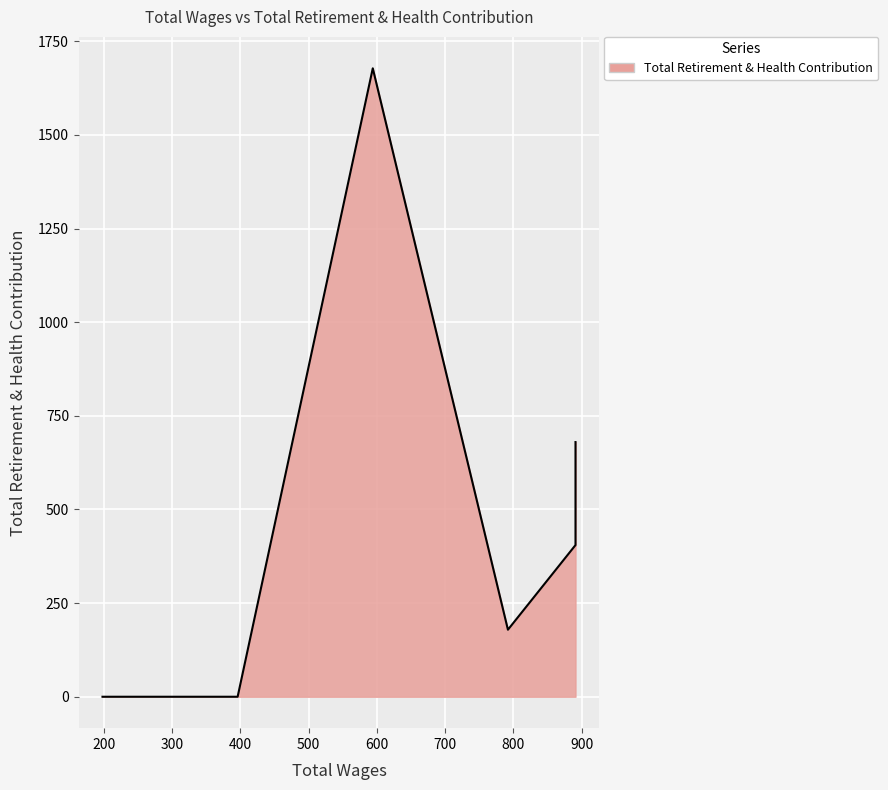

Between 891.0 and 891.0, which is larger?

891.0